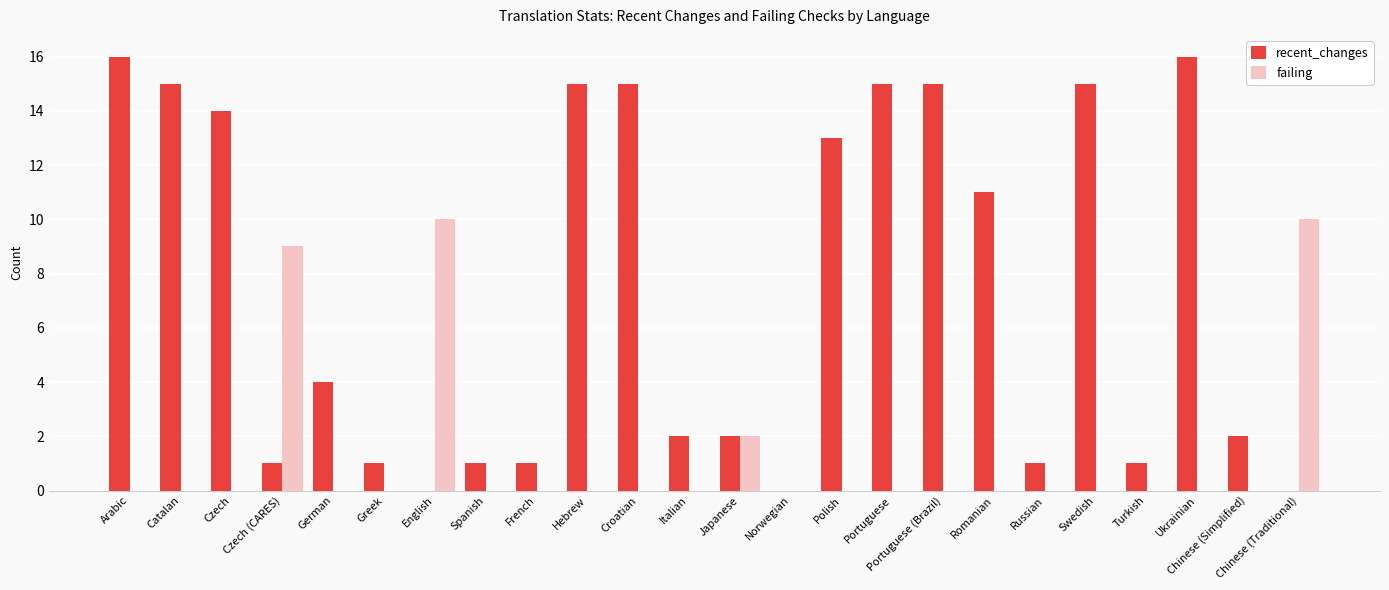

Is the value of failing at Ukrainian greater than the value of recent_changes at Greek?

No